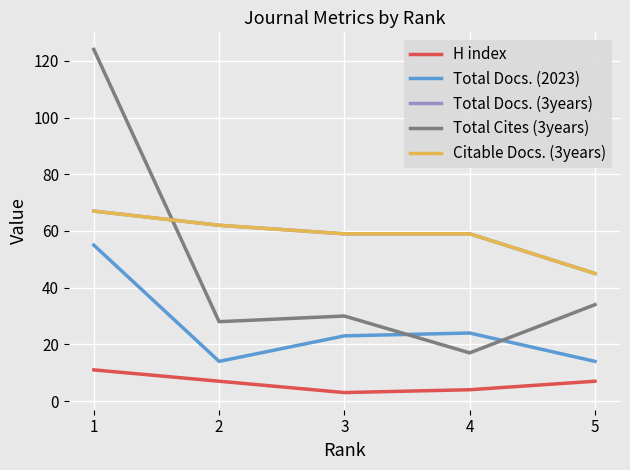

Does the chart display data point markers on the line(s)?

No